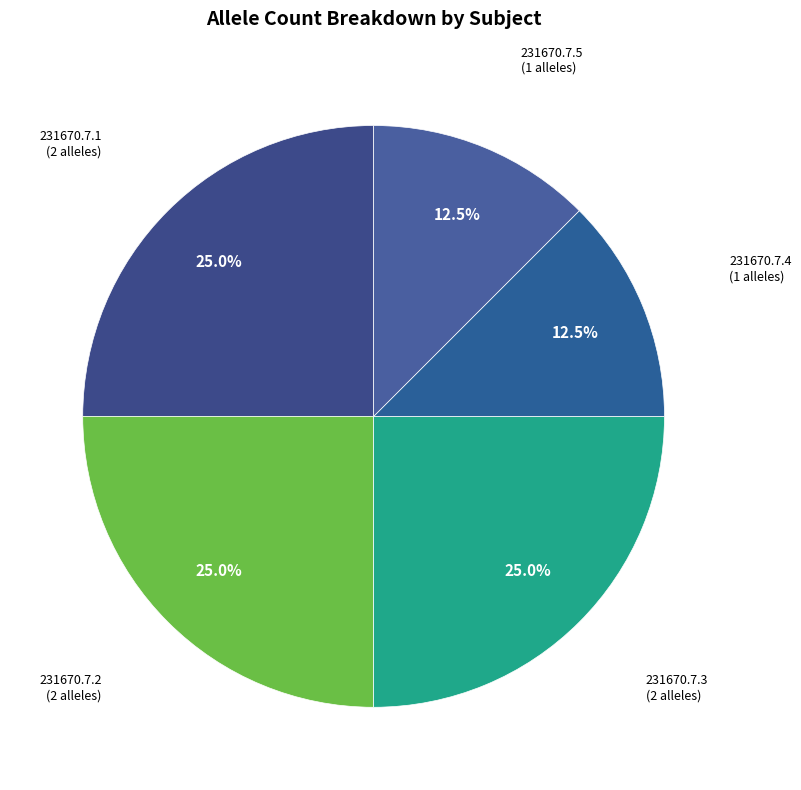

Is there a majority slice in this chart?

No